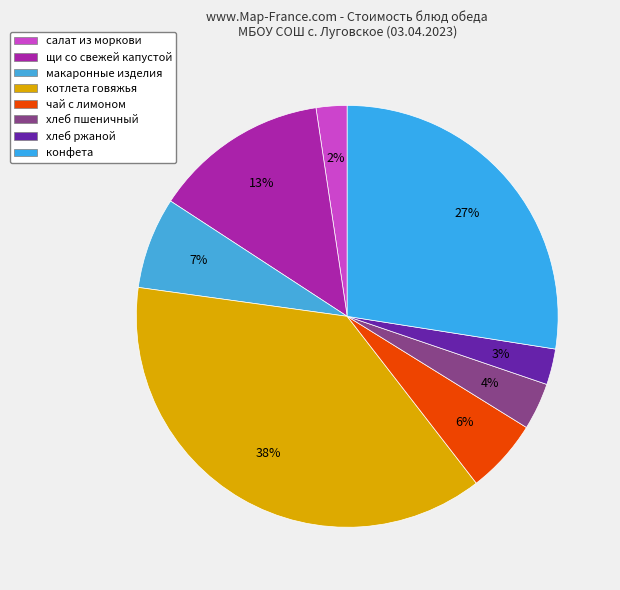

How many segments does this pie chart have?

8